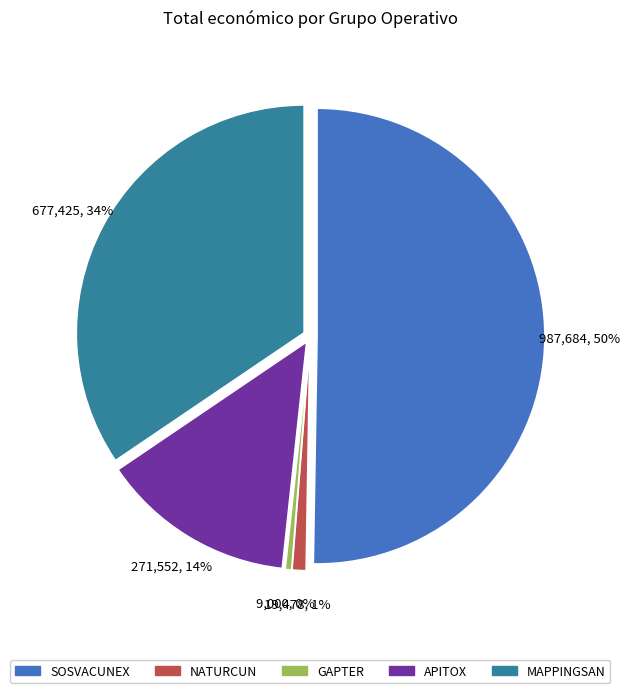

True or false: MAPPINGSAN accounts for 34% of the total.

True